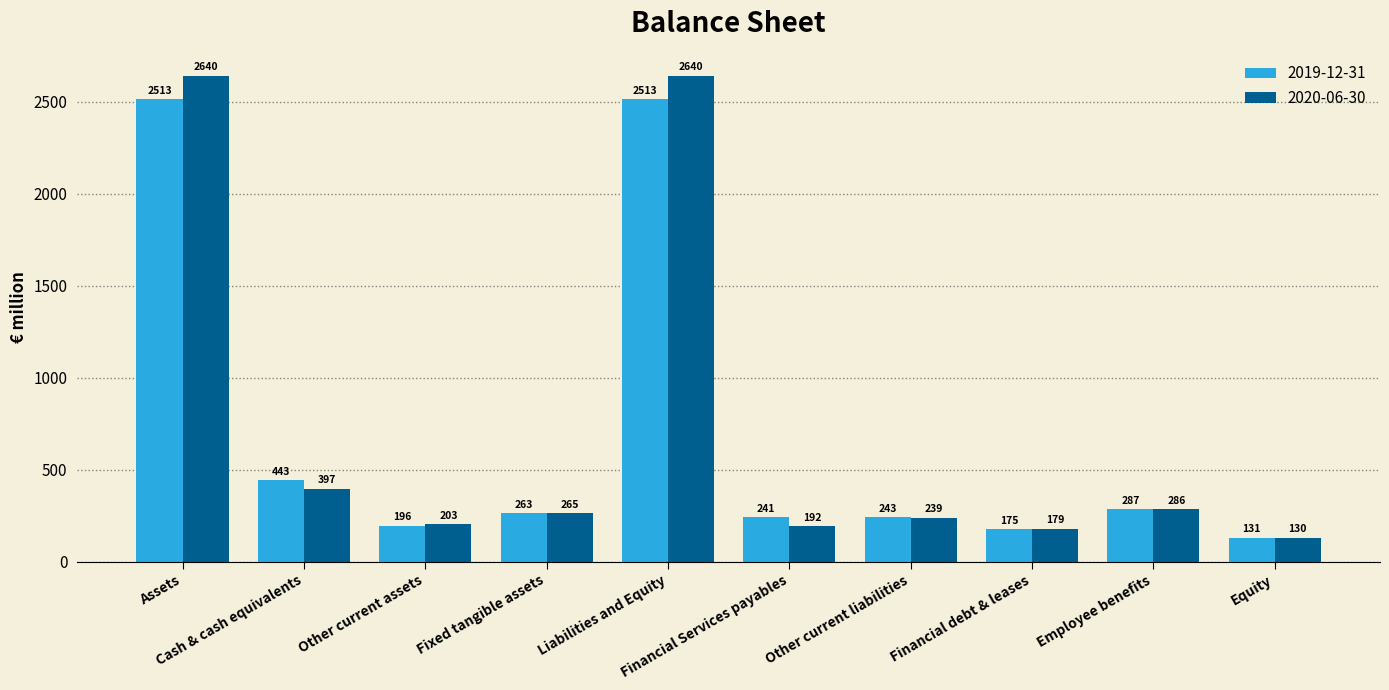

List the series in order of their overall mean, highest first.

2020-06-30, 2019-12-31